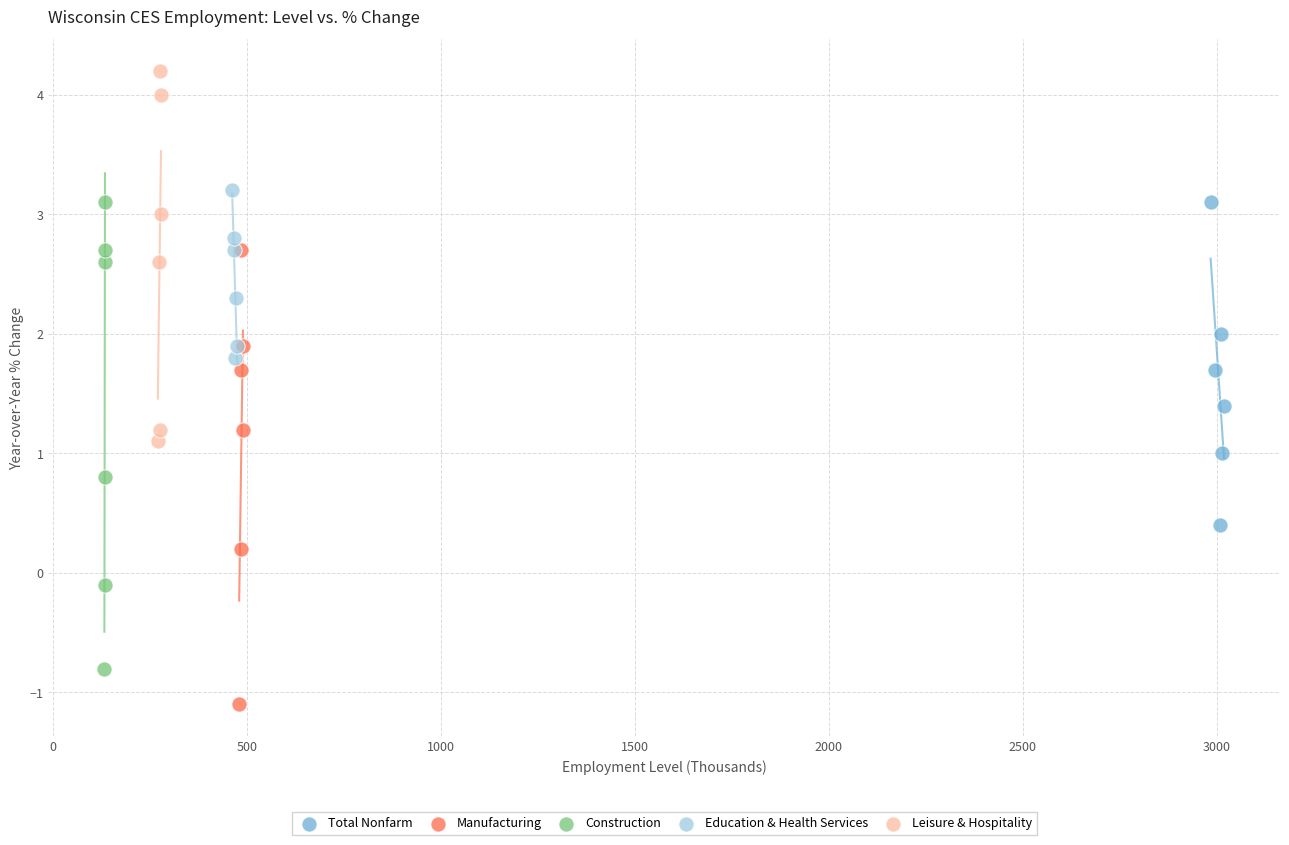

Which series contains the highest Y value?

Leisure & Hospitality